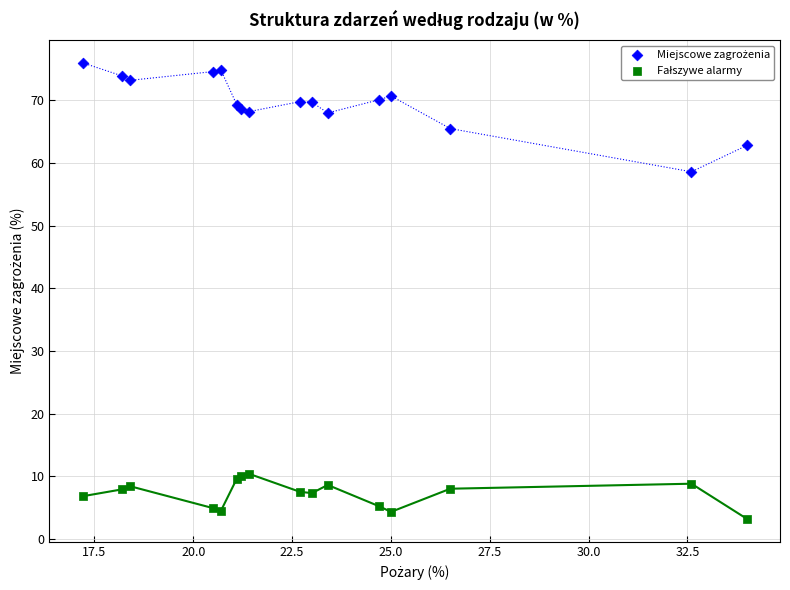

Across all series, what Y value is closest to 39?

58.6